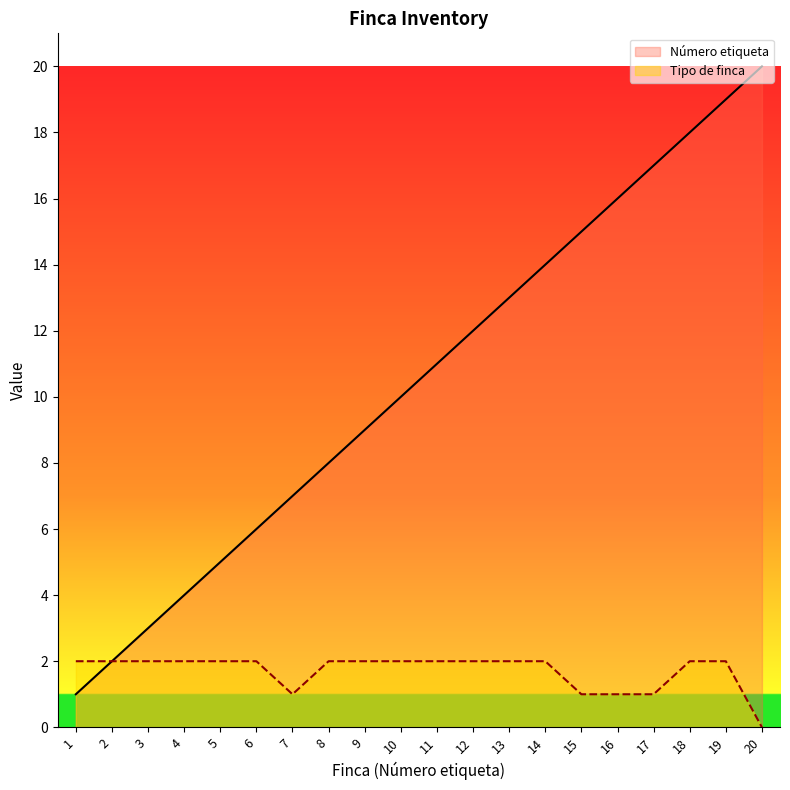

Which series has the largest range (max minus min)?

Número etiqueta